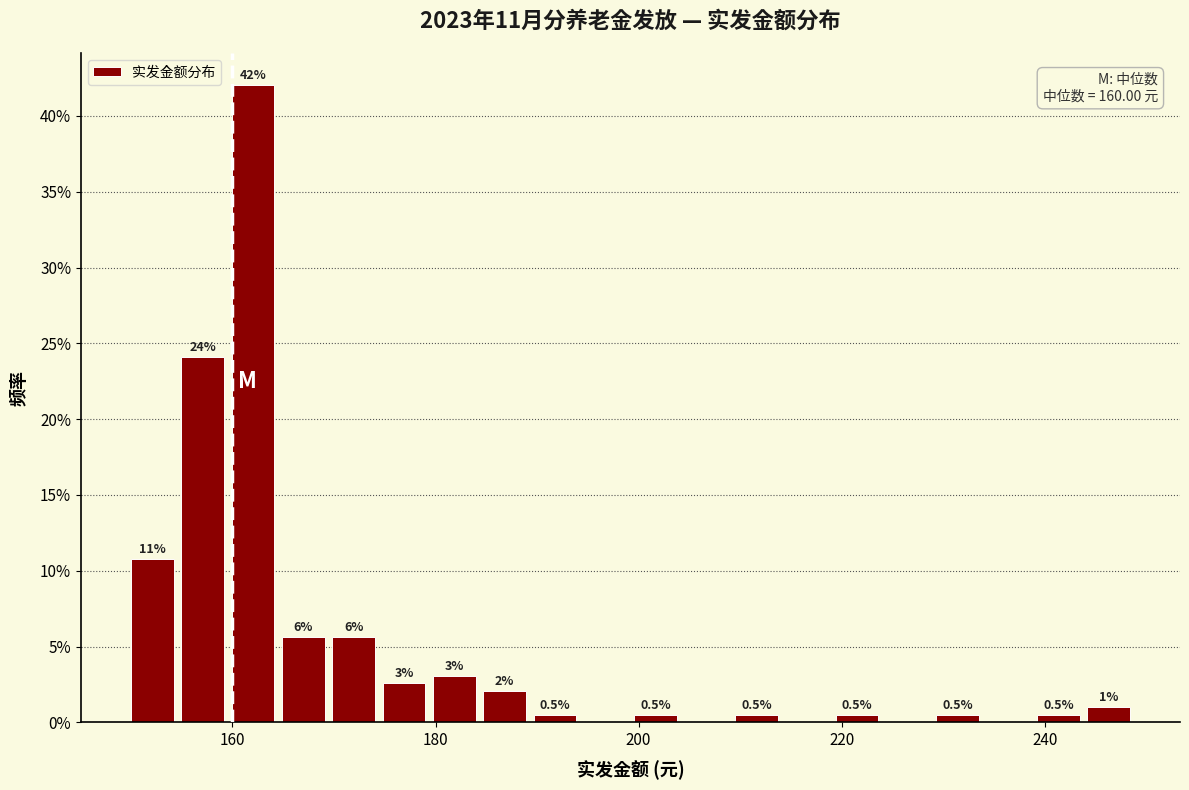

Around what value on the x-axis is the tallest bar? Give the approximate position of its centre, as read against the axis.

162